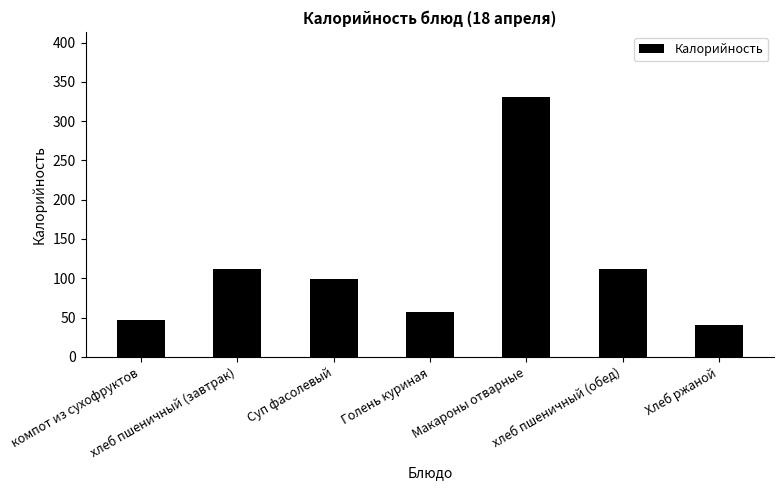

What position from the left is Хлеб ржаной?

7